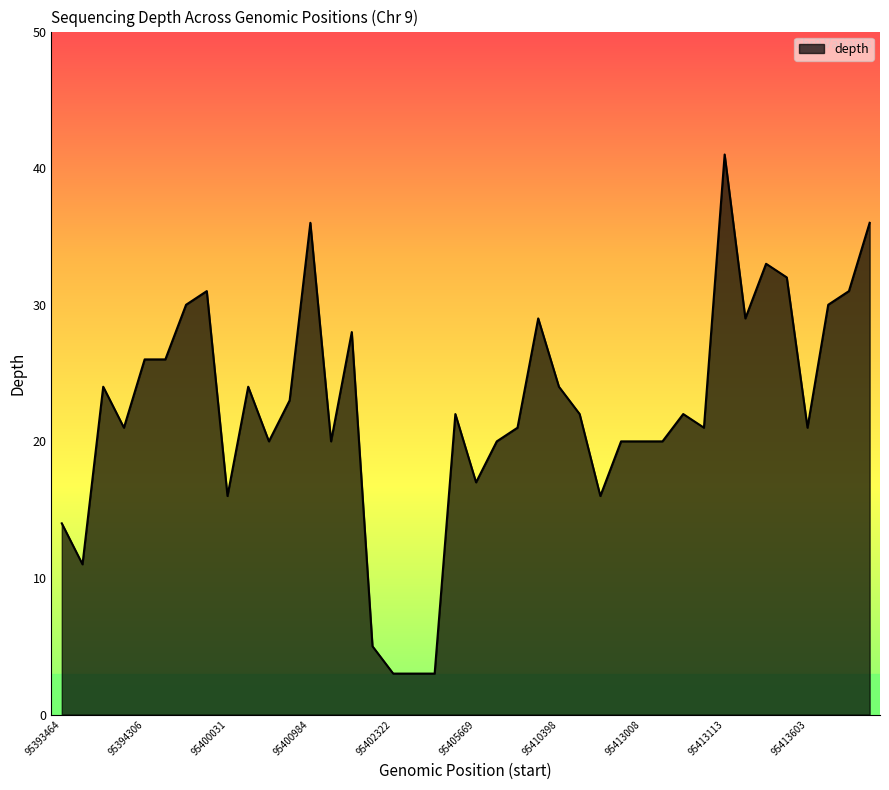

Which label corresponds to the largest value in the chart?

95413113